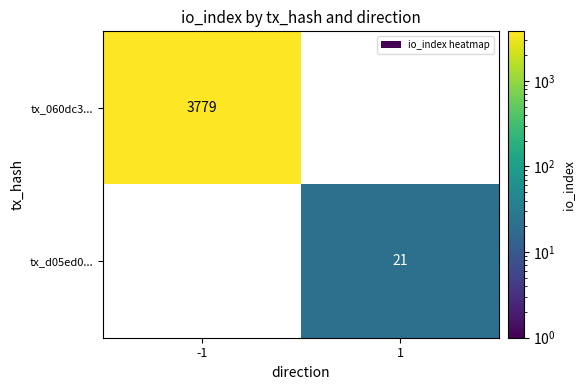

Which series changed the most between -1 and 1?

tx_060dc3...